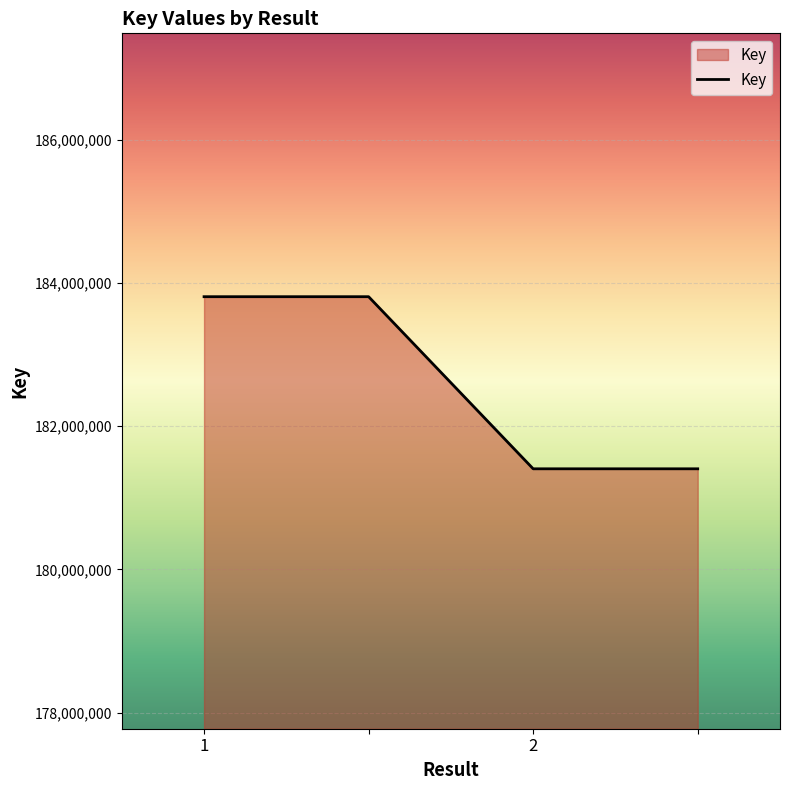

What is the difference between the maximum and minimum values?

2402382